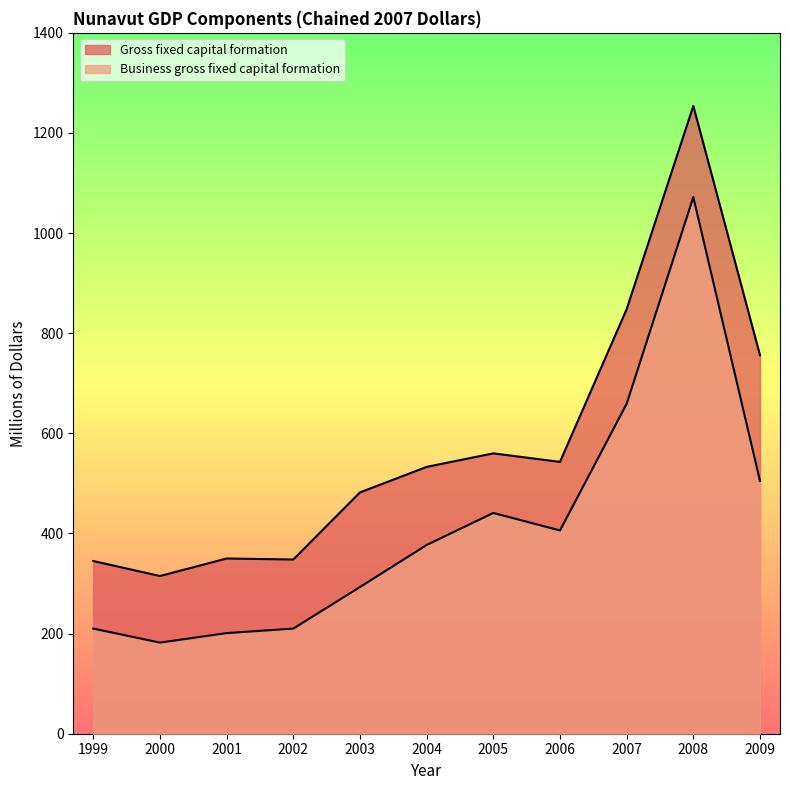

True or false: Gross fixed capital formation and Business gross fixed capital formation intersect in this chart.

False